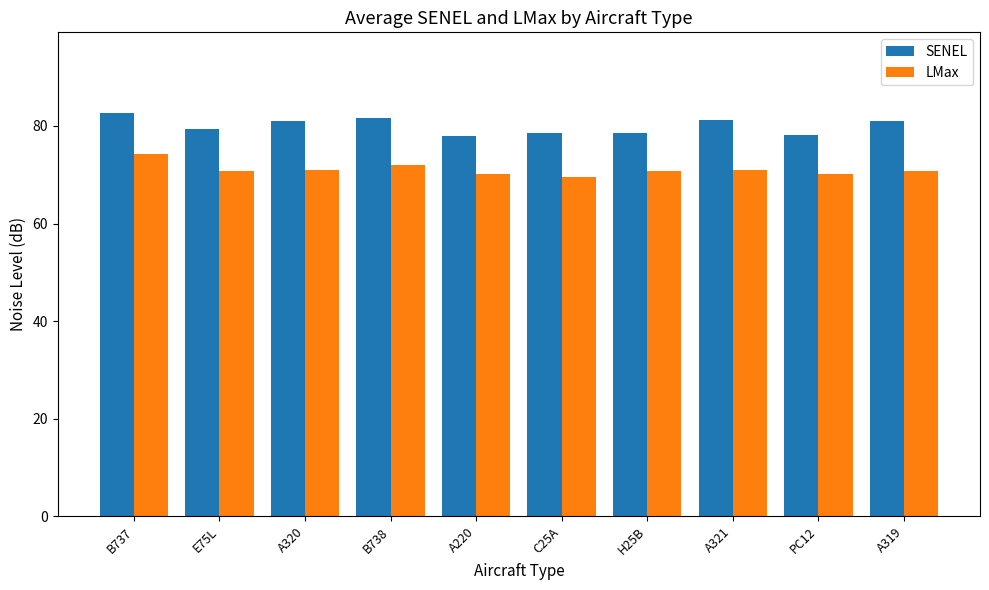

What is the greatest value displayed?

82.6